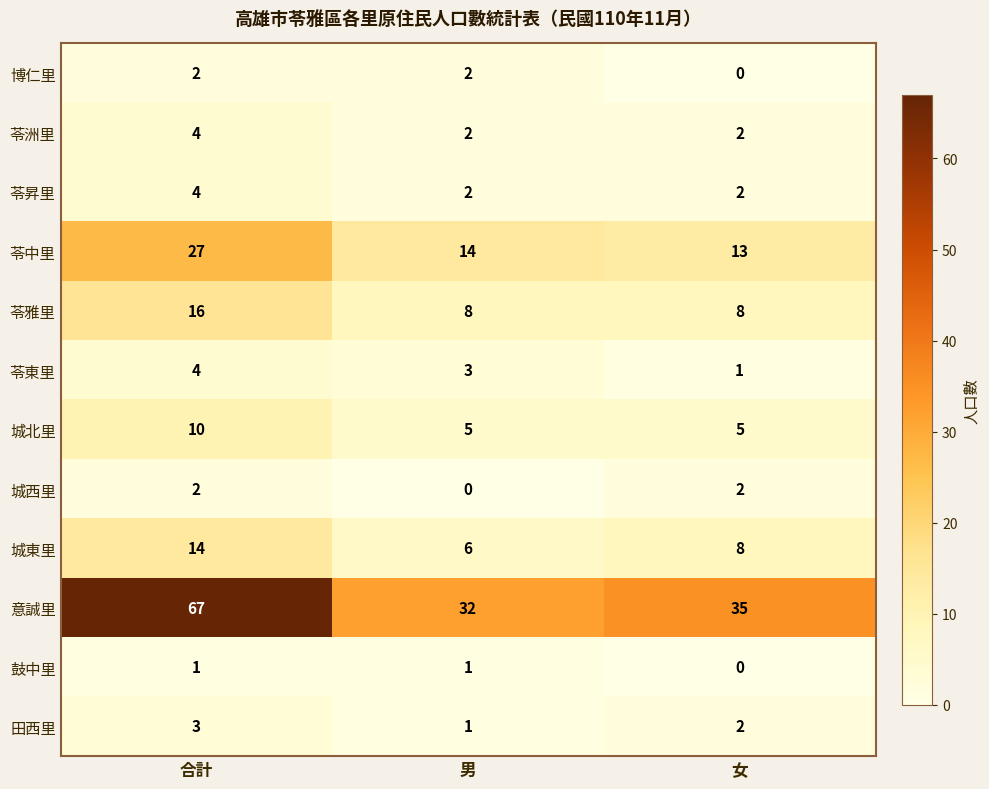

At how many categories does at least one series exceed 14?

3